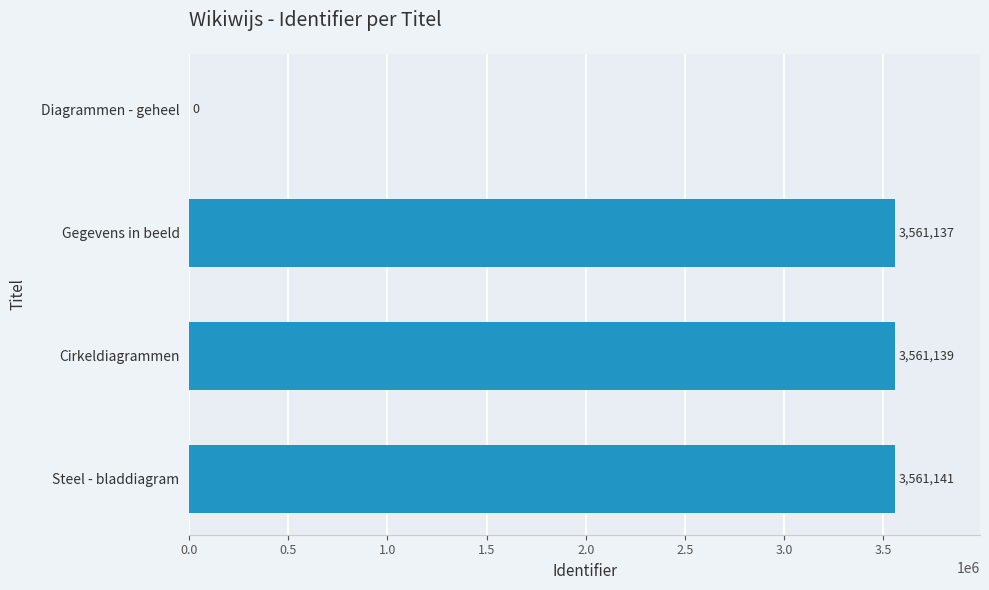

The chart shows a value of 1023280 at Gegevens in beeld. True or false?

False